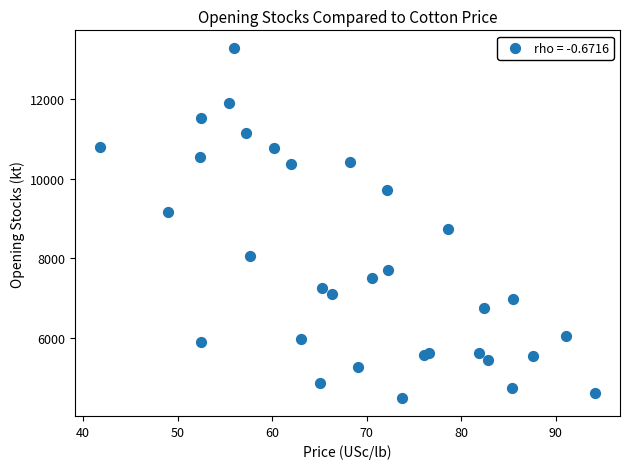

What is the range of X values (max minus min)?

52.4